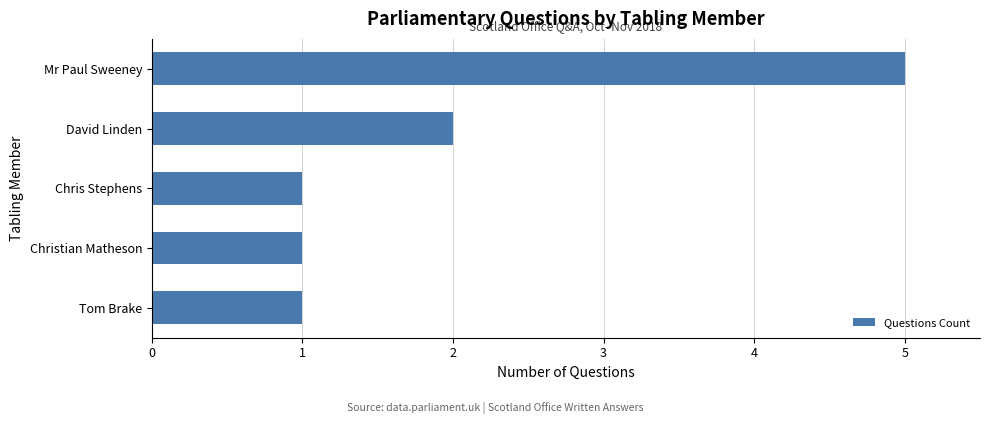

What is the ratio of the value at Chris Stephens to the value at David Linden?

0.5